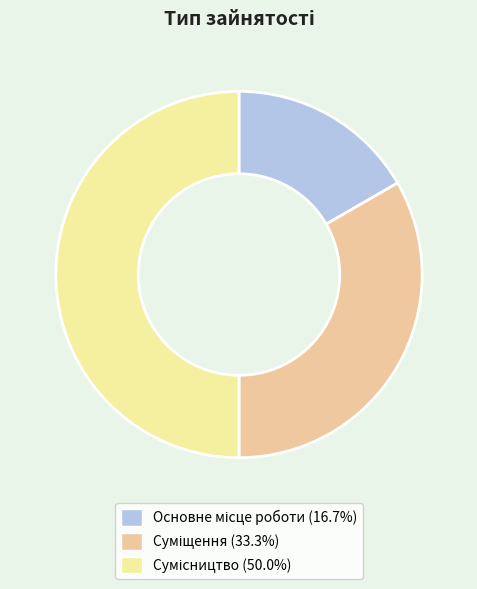

How many slices are in this pie chart?

3